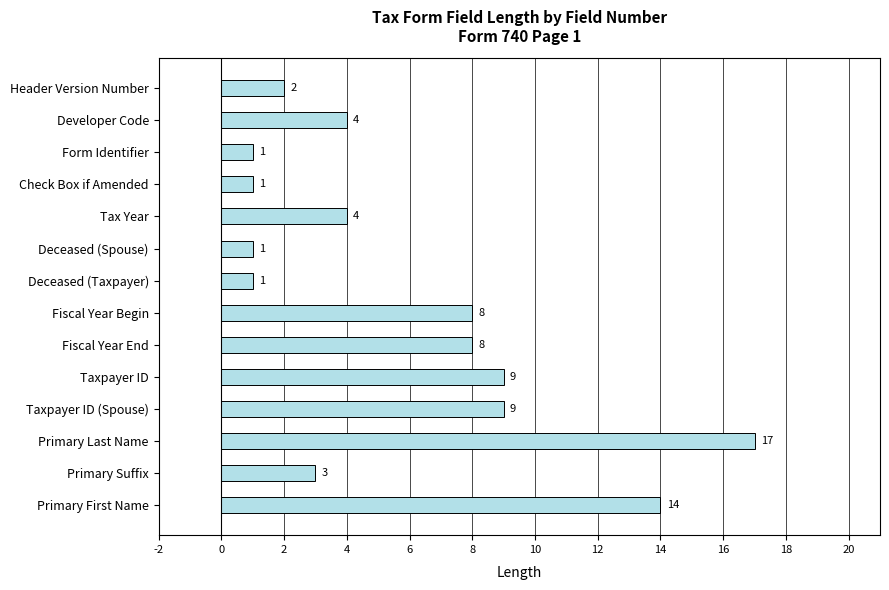

Reading bottom to top, what are all the values shown in this chart?

Primary First Name=14	Primary Suffix=3	Primary Last Name=17	Taxpayer ID (Spouse)=9	Taxpayer ID=9	Fiscal Year End=8	Fiscal Year Begin=8	Deceased (Taxpayer)=1	Deceased (Spouse)=1	Tax Year=4	Check Box if Amended=1	Form Identifier=1	Developer Code=4	Header Version Number=2